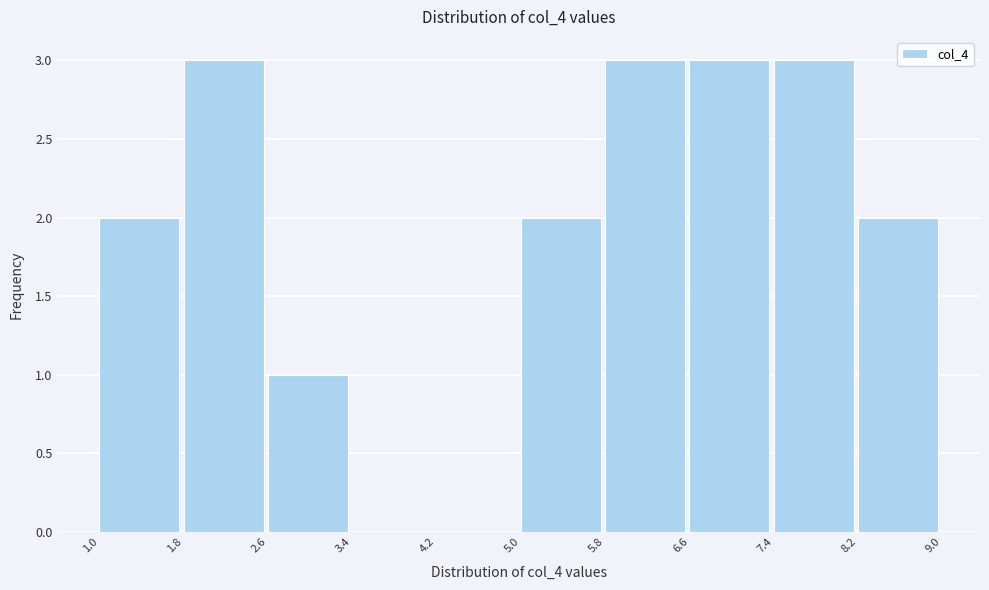

Reading left to right, list every bar in this chart as the range it spans on the x-axis followed by its height. The values are not printed on the chart, so give them approximately, as read against the axis.

1.0 to 1.8: 2
1.8 to 2.6: 3
2.6 to 3.4: 1
3.4 to 4.2: 0
4.2 to 5.0: 0
5.0 to 5.8: 2
5.8 to 6.6: 3
6.6 to 7.4: 3
7.4 to 8.2: 3
8.2 to 9.0: 2